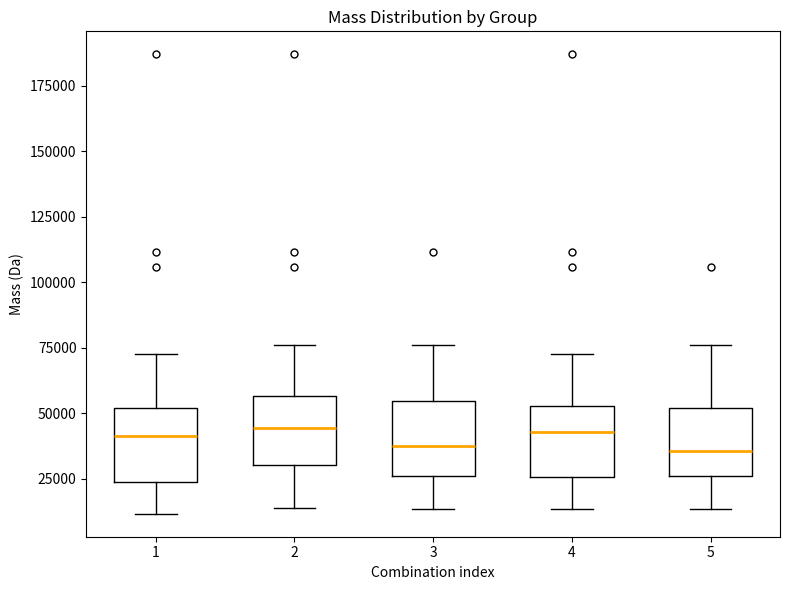

Reading left to right, read every box against the y-axis: the position of its median line, the range the box covers, and the ends of its whiskers. The values are not printed on the chart, so give them approximately, as read against the axis.

1: median 40000, box 25000 to 50000, whiskers 10000 to 75000
2: median 45000, box 30000 to 55000, whiskers 15000 to 75000
3: median 40000, box 25000 to 55000, whiskers 15000 to 75000
4: median 45000, box 25000 to 55000, whiskers 15000 to 75000
5: median 35000, box 25000 to 50000, whiskers 15000 to 75000